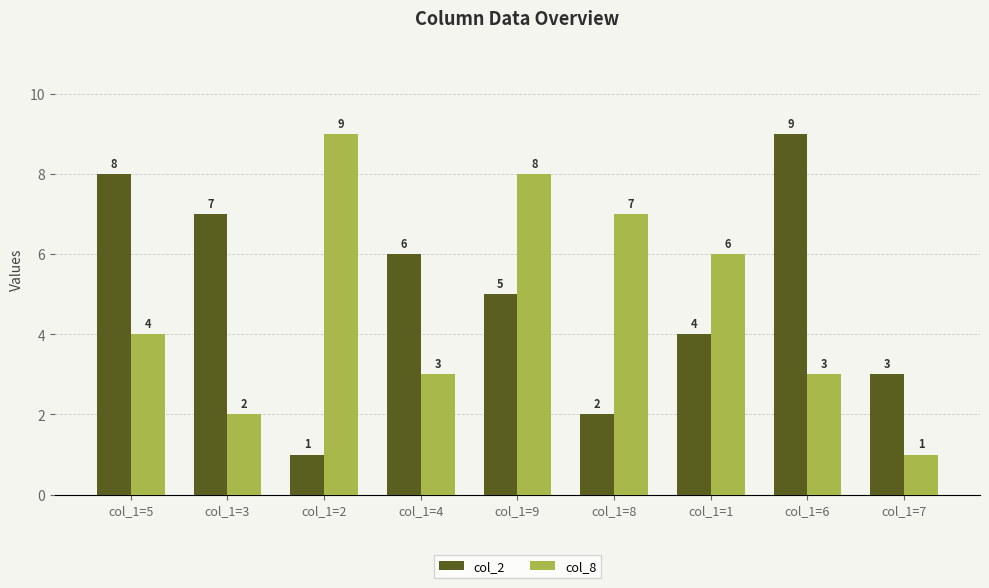

Reading left to right, list all the values displayed in this chart.

col_2: 8	7	1	6	5	2	4	9	3
col_8: 4	2	9	3	8	7	6	3	1